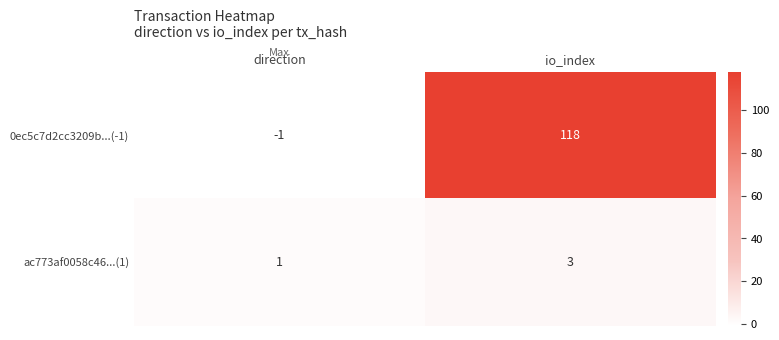

What is the sum of the ac773af0058c46...(1) values at direction and io_index?

4